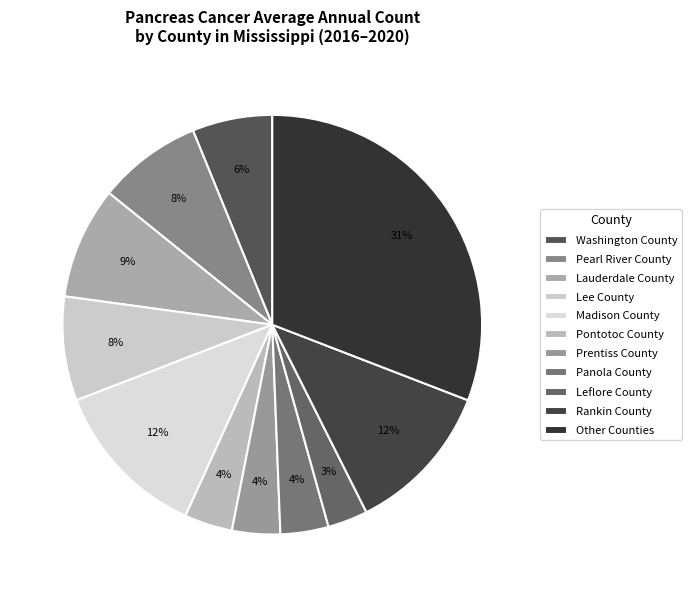

To the nearest percent, what is the average slice percentage?

9%